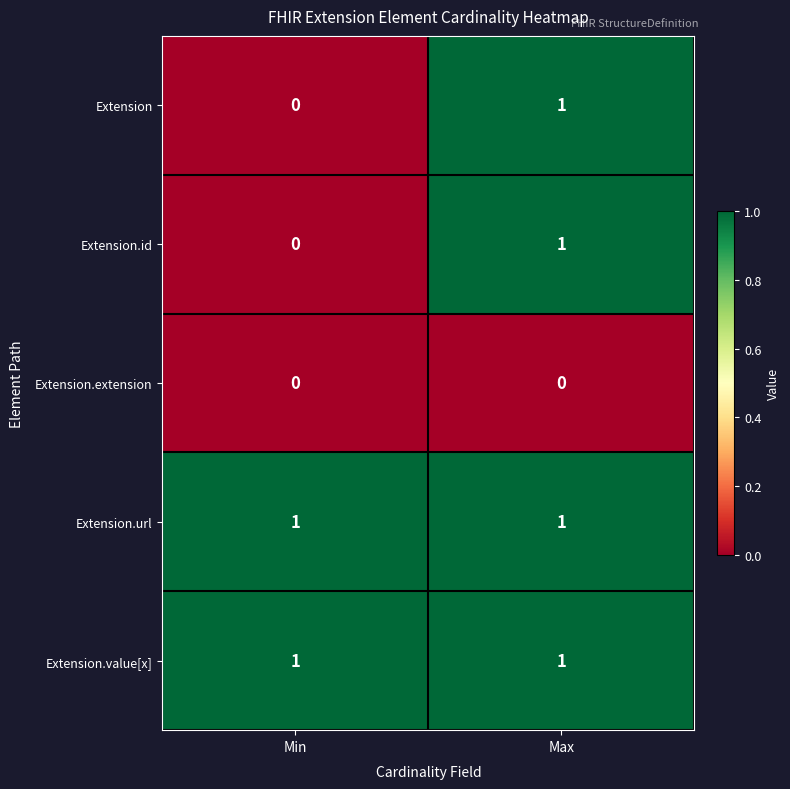

At which label is Extension.id closest to 0?

Min